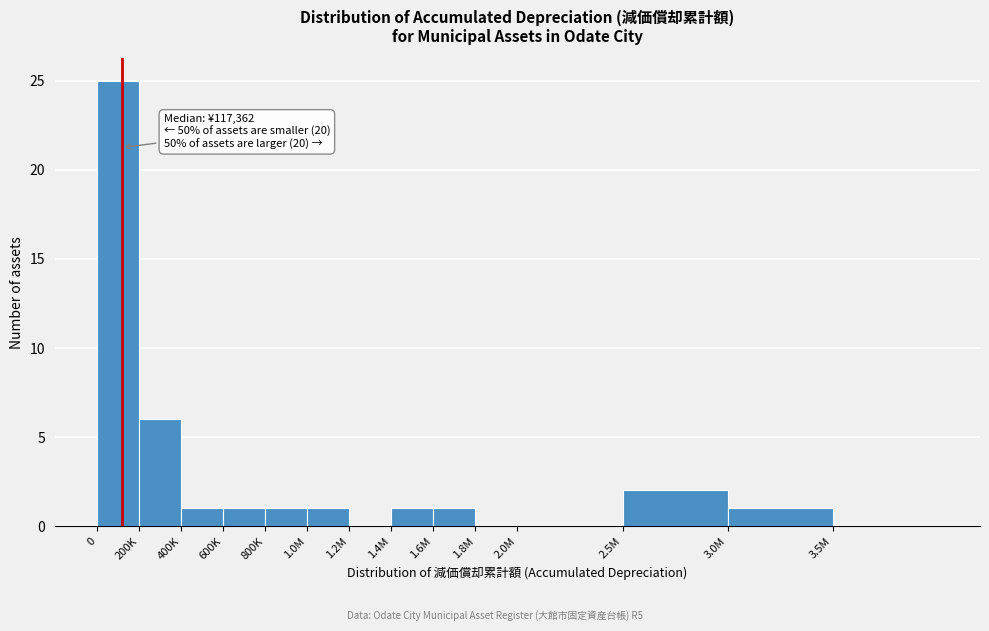

Which has a higher value, 800K or 1.8M?

800K